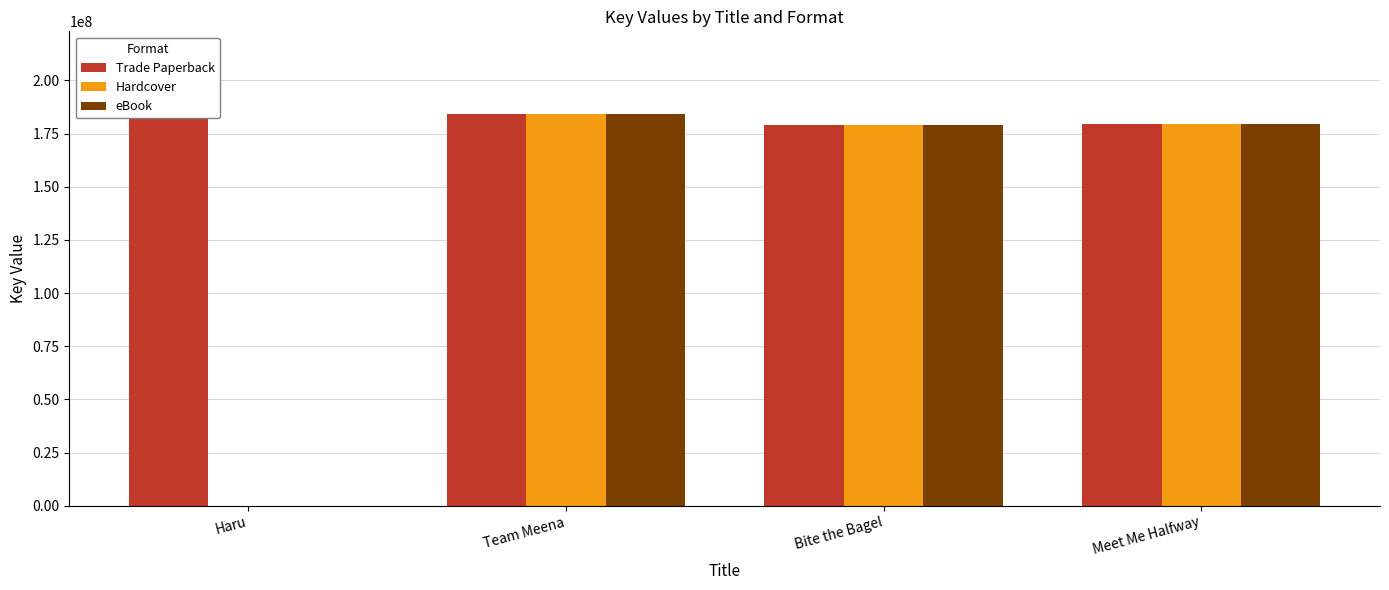

At which category is the sum across all series the highest?

Team Meena